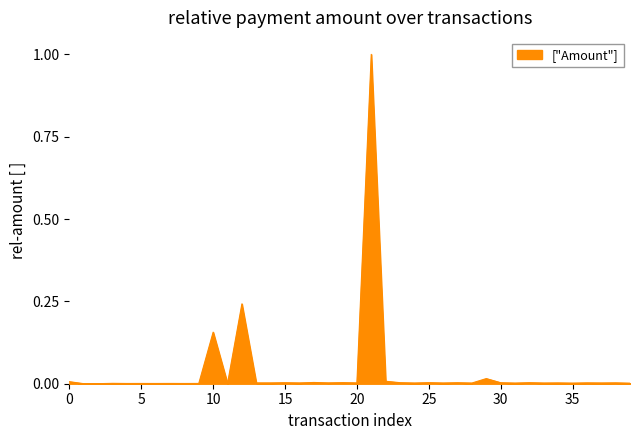

How many series are shown in this chart?

1